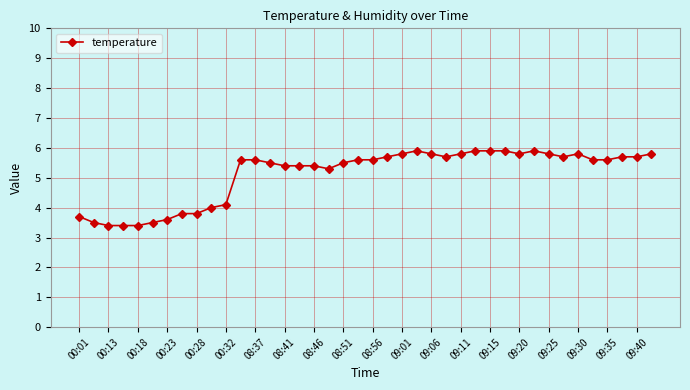

Is this an area chart (filled region under the line)?

No